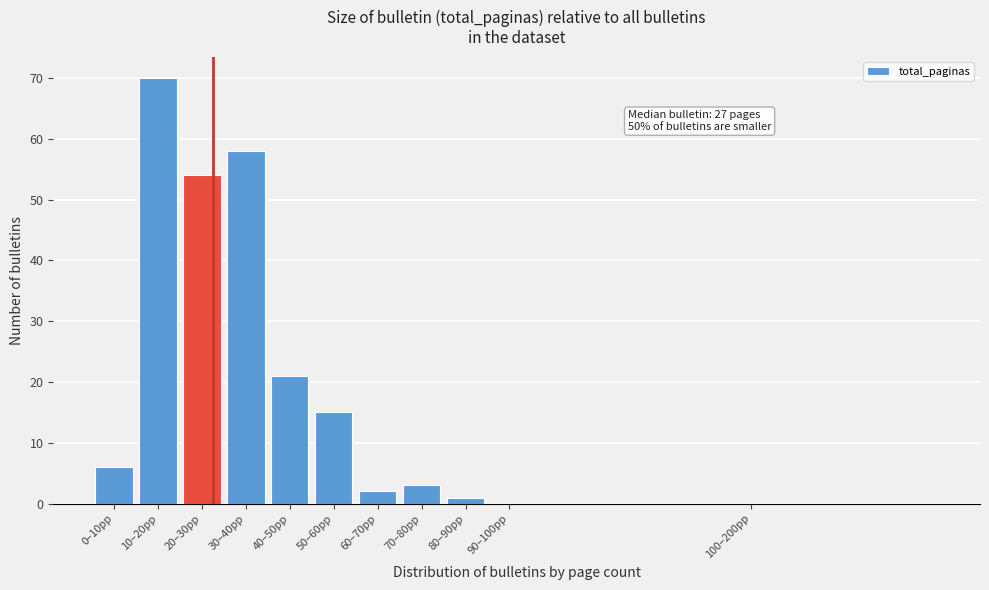

Reading right to left, extract all data points from this chart.

100–200pp=0	90–100pp=0	80–90pp=1	70–80pp=3	60–70pp=2	50–60pp=15	40–50pp=21	30–40pp=58	20–30pp=54	10–20pp=70	0–10pp=6